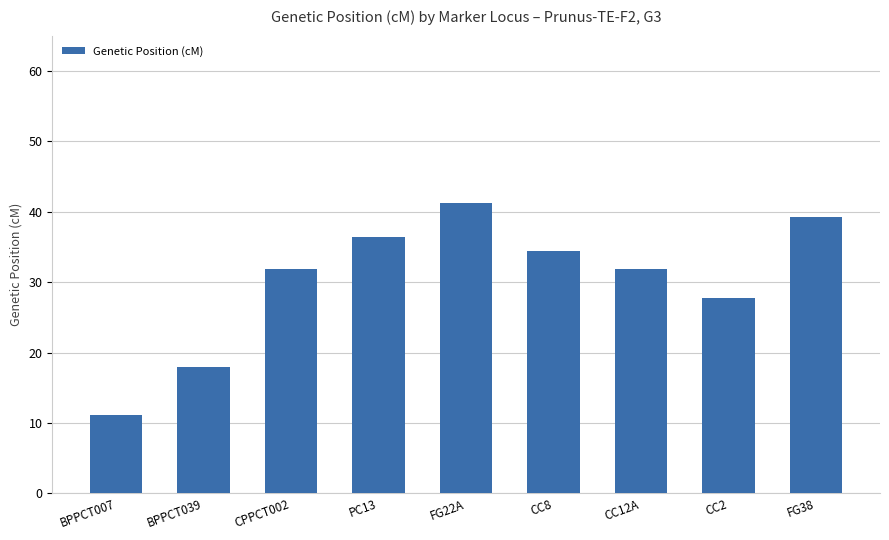

What is the sum of the values at BPPCT007 and CC2?

38.9